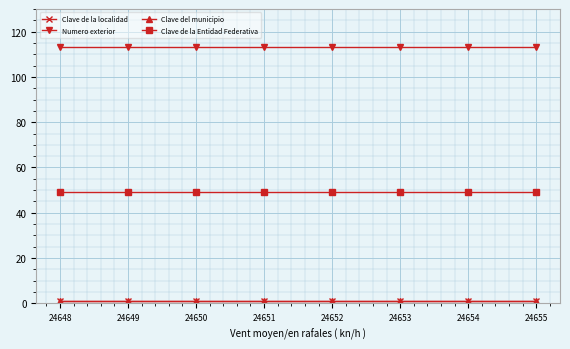

How many lines are shown in the chart?

4